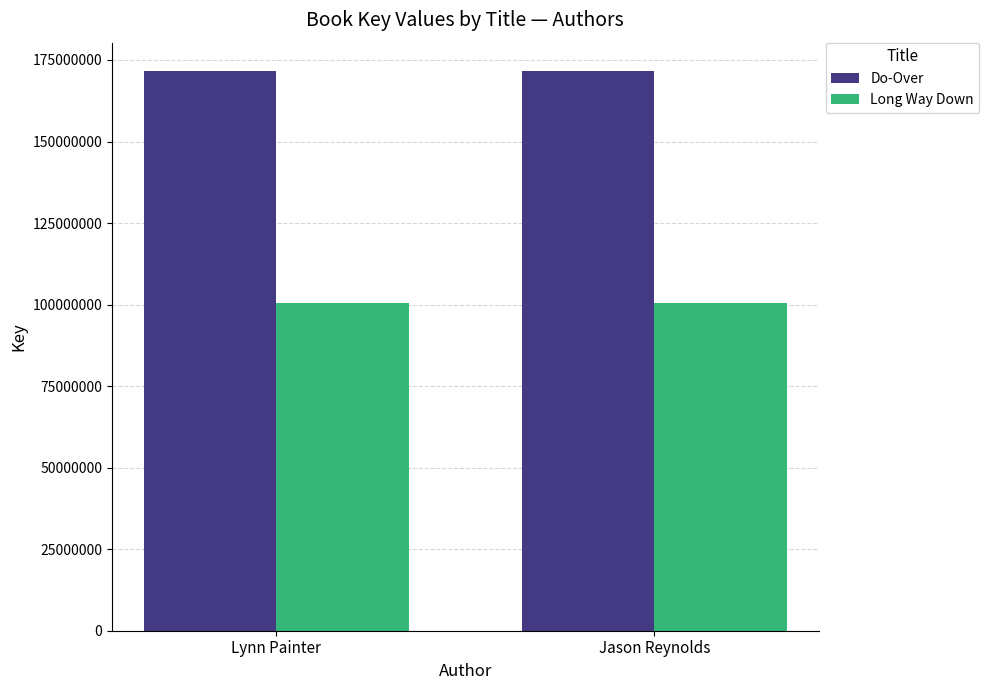

What are all the series names shown in the legend?

Do-Over, Long Way Down